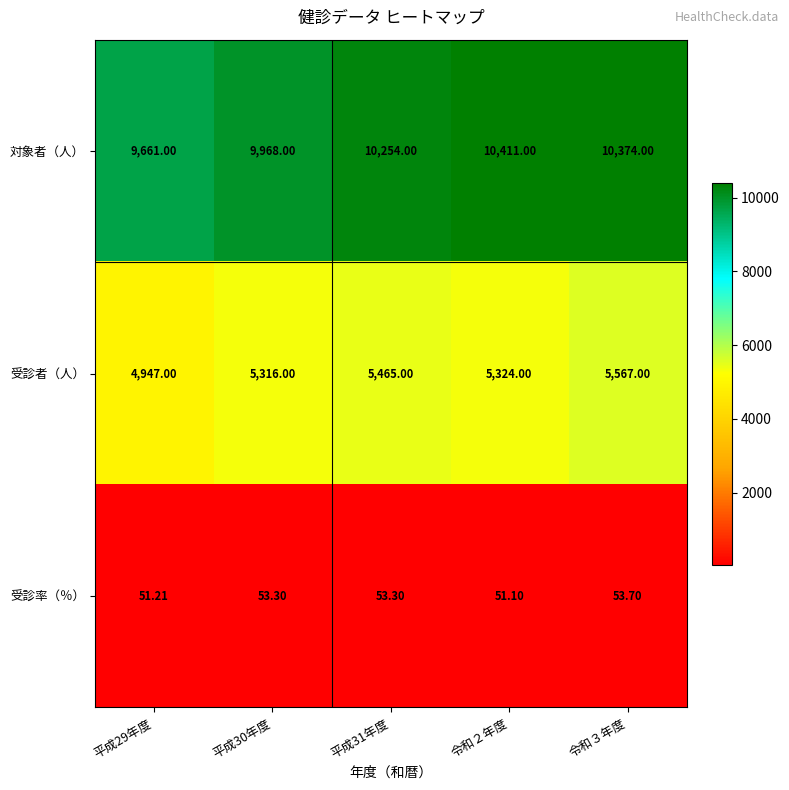

Which series has the widest spread of values?

対象者（人）